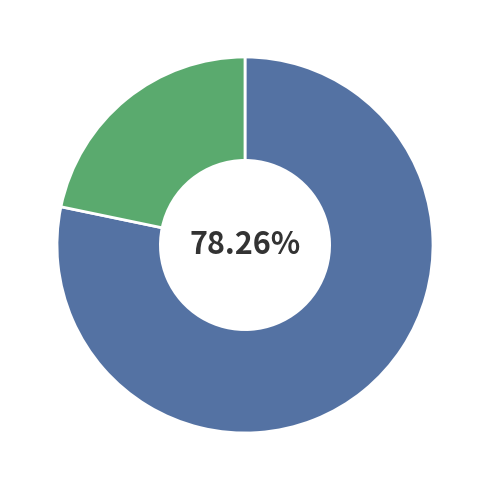

Is there any slice that represents more than half of the pie?

Yes